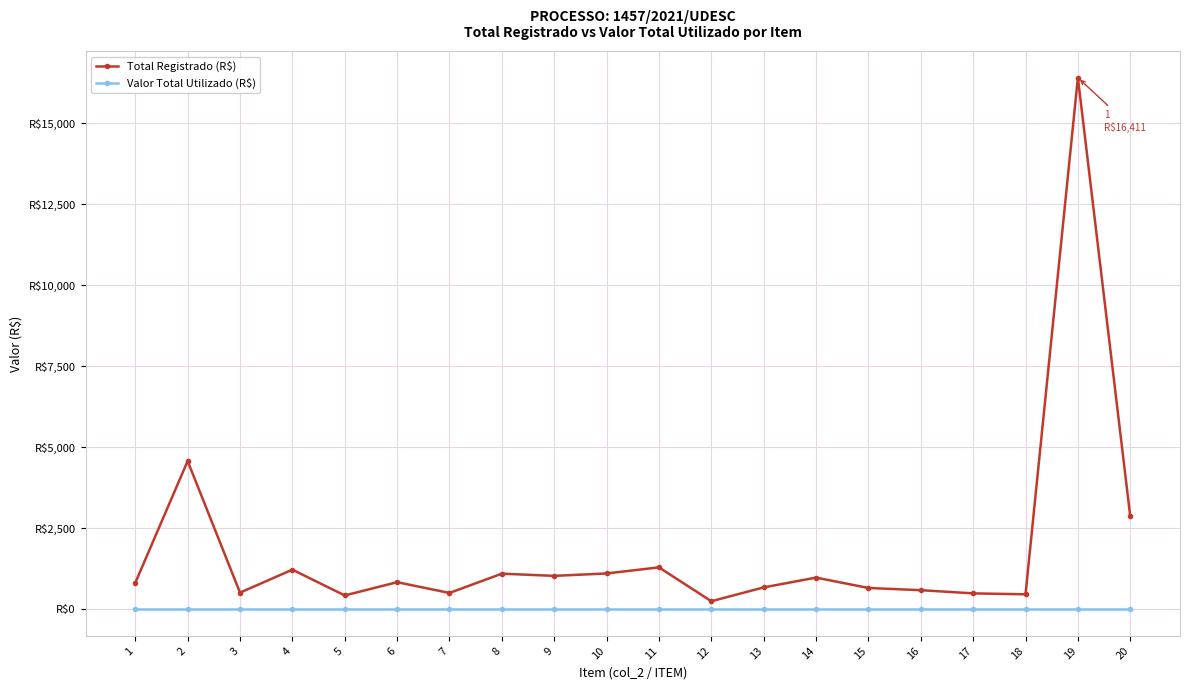

Reading left to right, list all the values displayed in this chart.

Total Registrado (R$): 816.4	4576.6	514.8	1223.8	428.1	837.2	505.4	1100.6	1032.5	1106.8	1295.1	249.5	676.4	978.7	658.7	590.6	492.2	463.2	16411.4	2869.6
Valor Total Utilizado (R$): 0.0	0.0	0.0	0.0	0.0	0.0	0.0	0.0	0.0	0.0	0.0	0.0	0.0	0.0	0.0	0.0	0.0	0.0	0.0	0.0